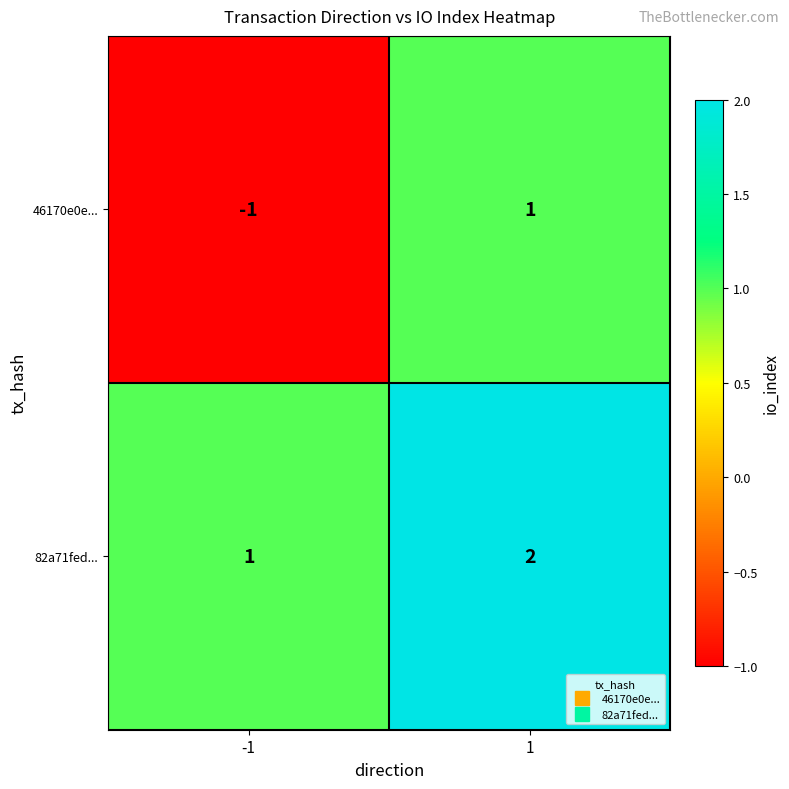

Which series has the widest spread of values?

46170e0e...